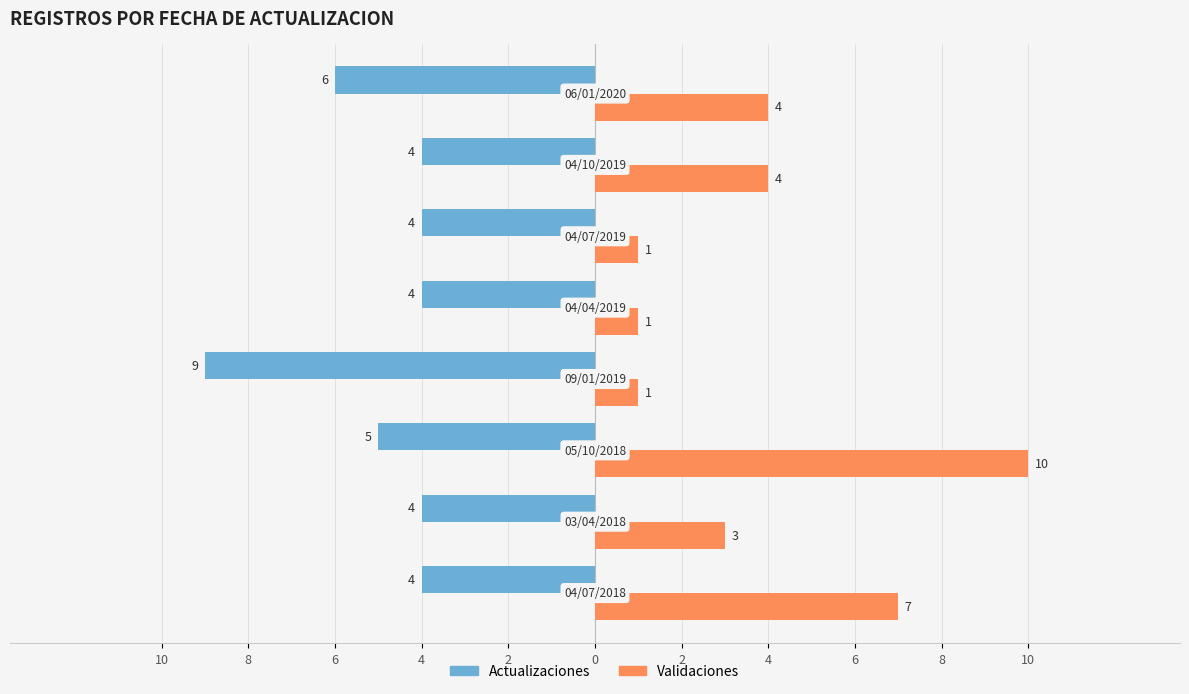

What are all the series names shown in the legend?

Actualizaciones, Validaciones